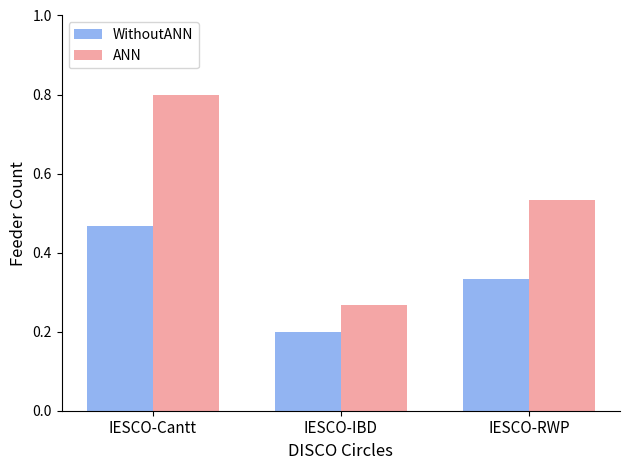

Does the chart contain any negative values?

No